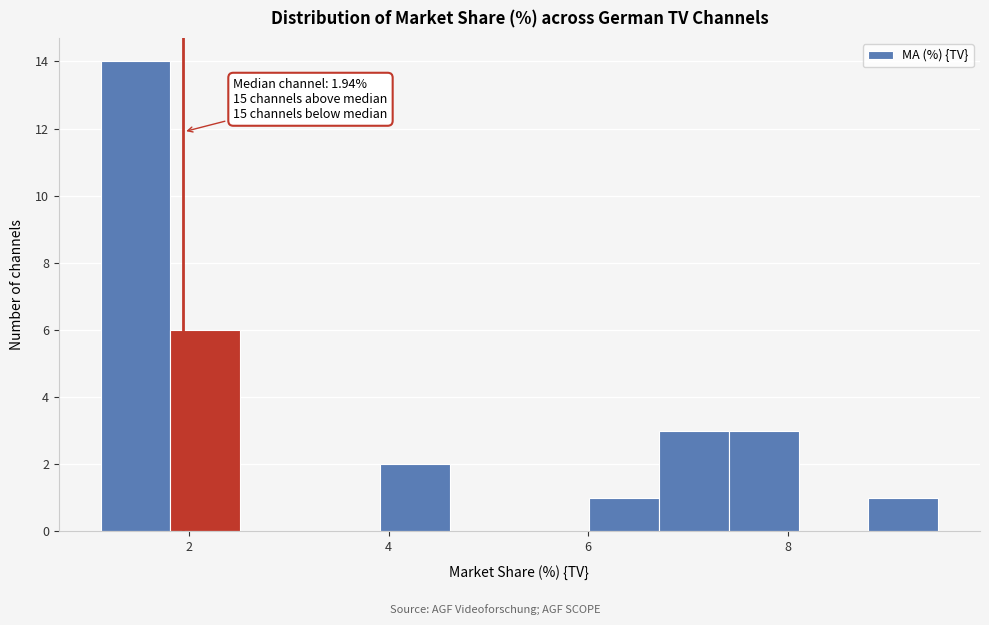

Read against the x-axis, roughly where is the centre of the tallest bar?

1.4